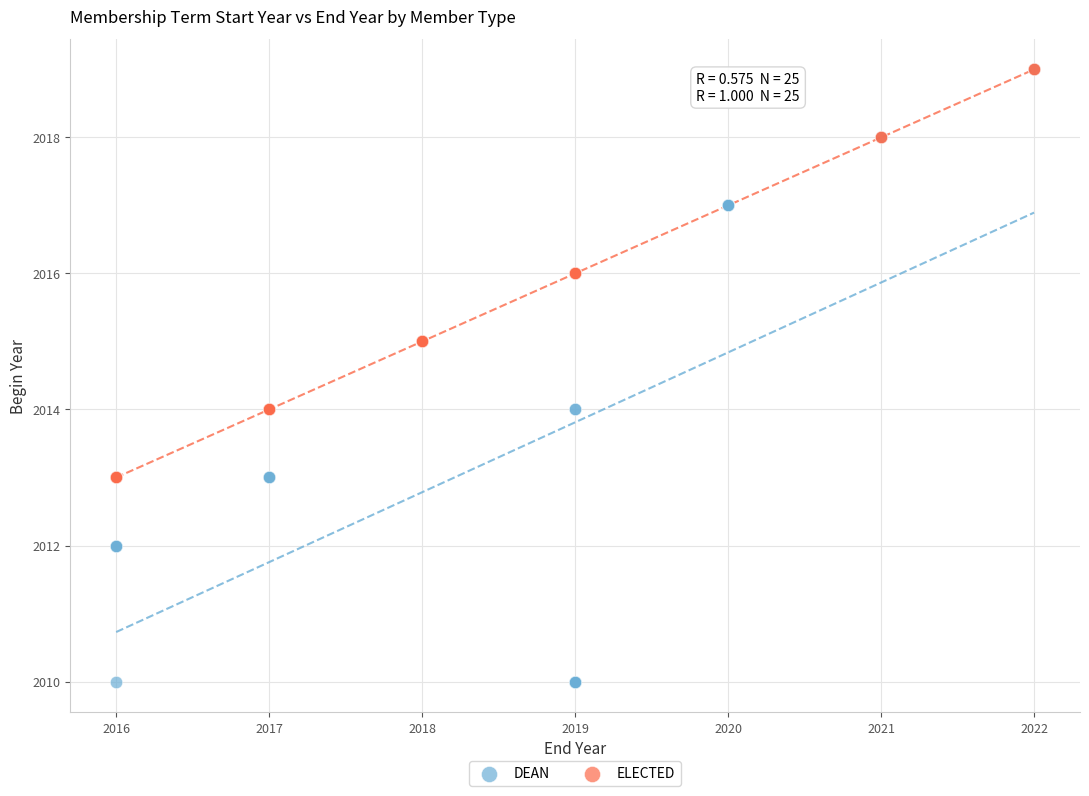

Which series has the widest spread of Y values?

DEAN